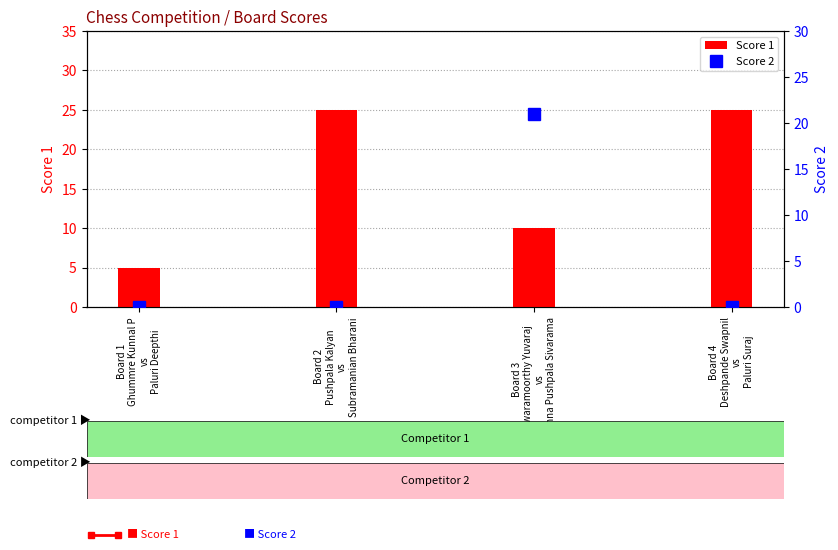

What is the greatest value displayed?

25